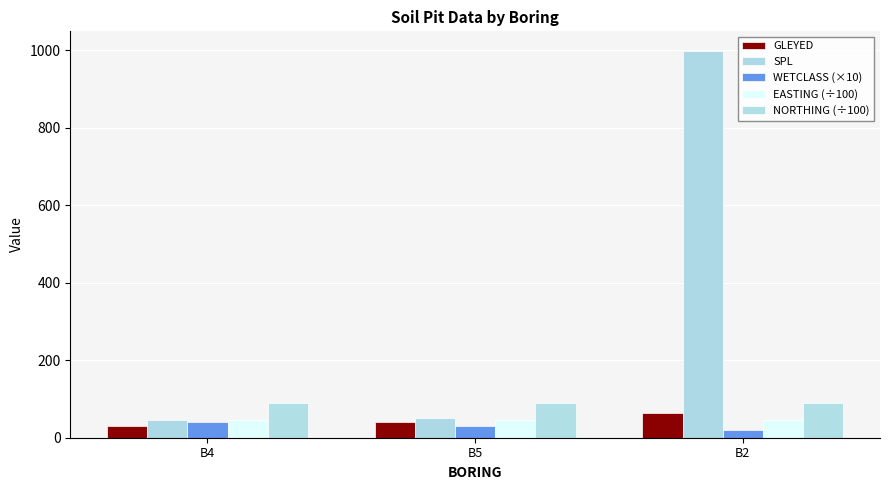

At how many categories does at least one series exceed 445?

1